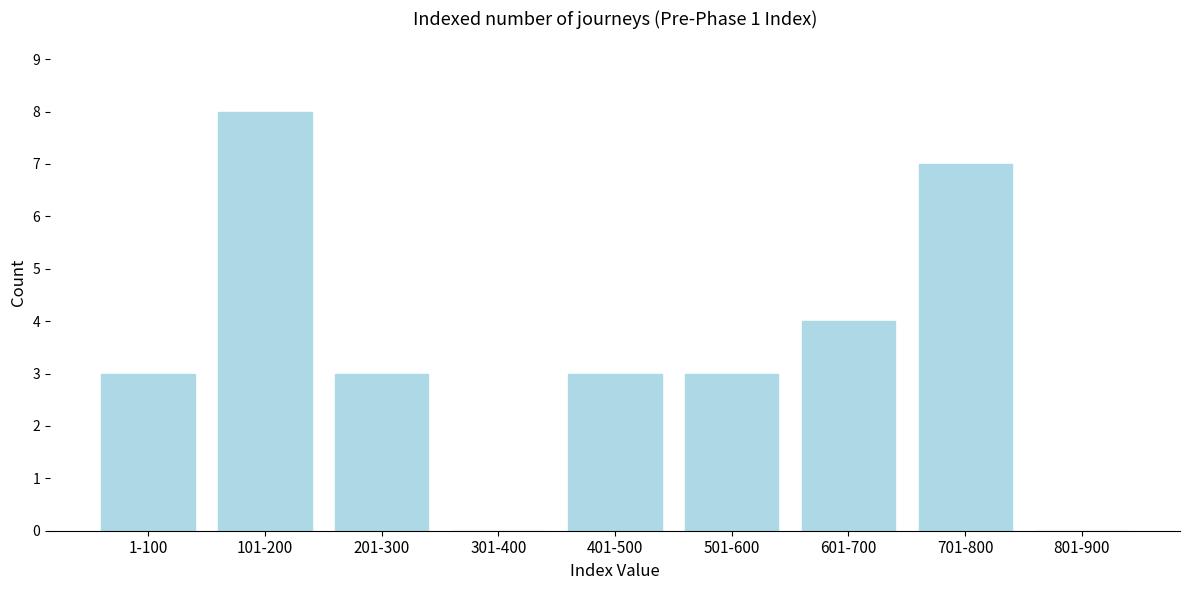

Reading left to right, transcribe all the data shown in this chart.

1-100=3	101-200=8	201-300=3	301-400=0	401-500=3	501-600=3	601-700=4	701-800=7	801-900=0